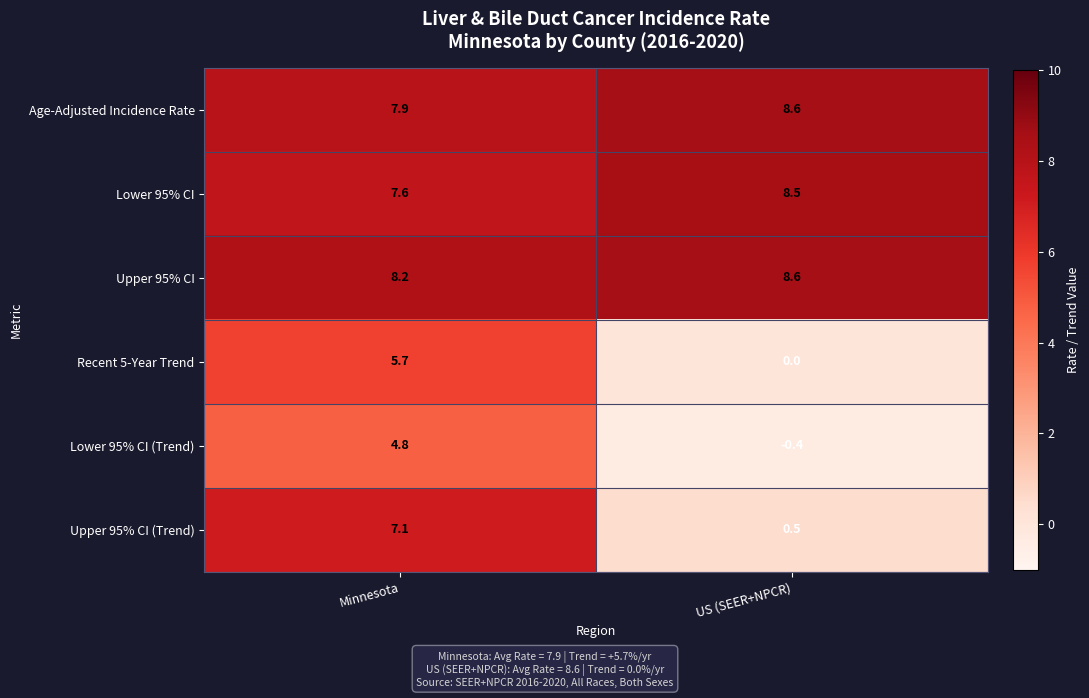

The value of Lower 95% CI at US (SEER+NPCR) is 8.5. True or false?

True